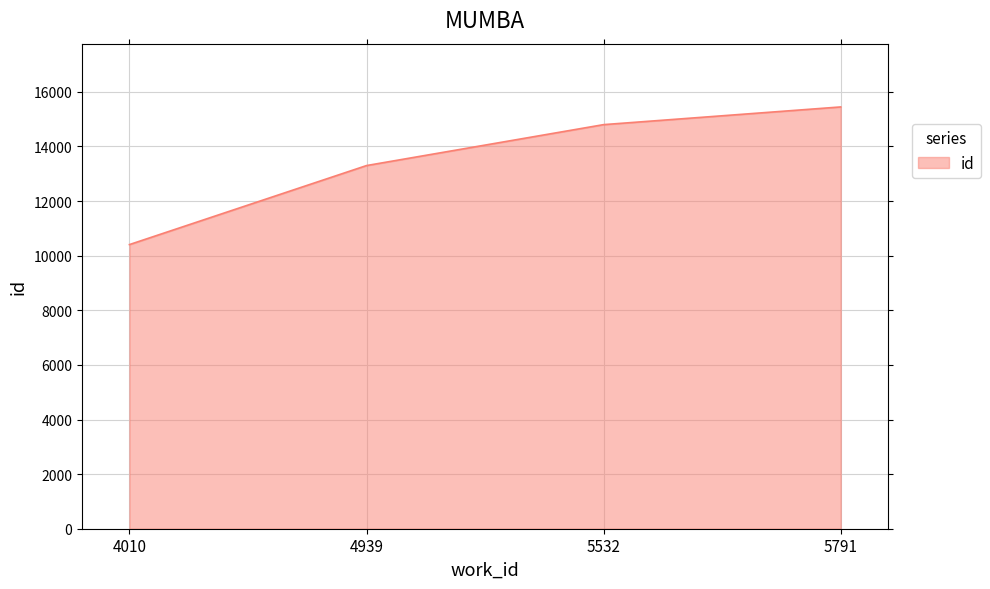

How many lines are shown in the chart?

1